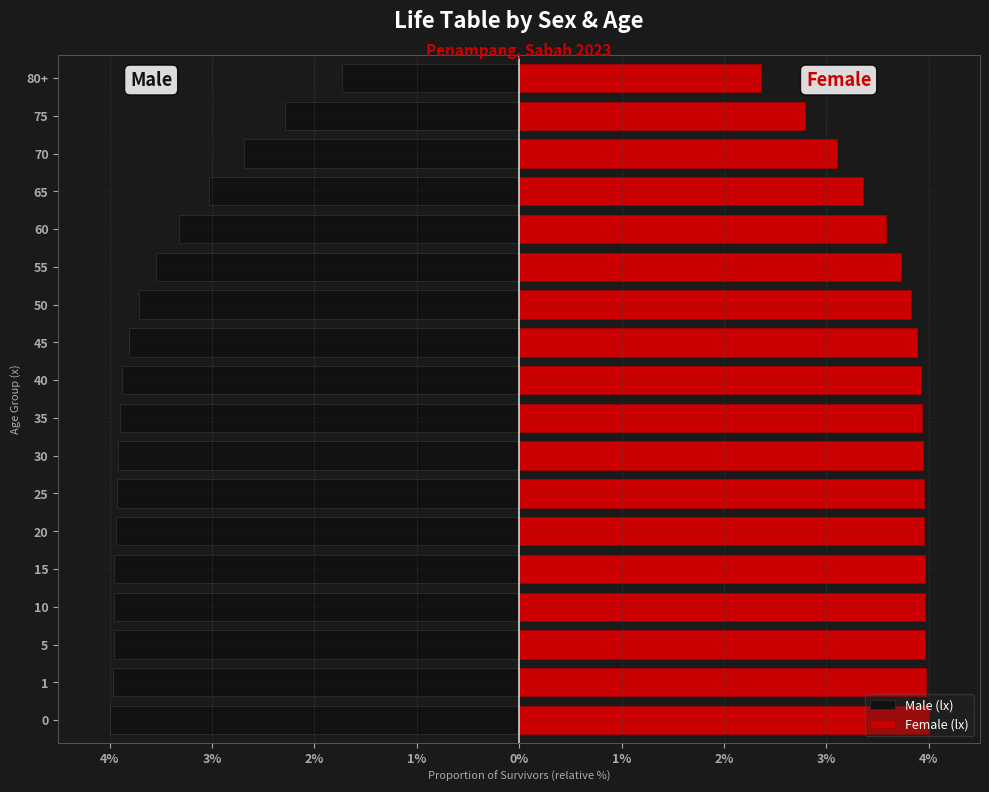

What is the average value of the Female (lx) series?

3.7